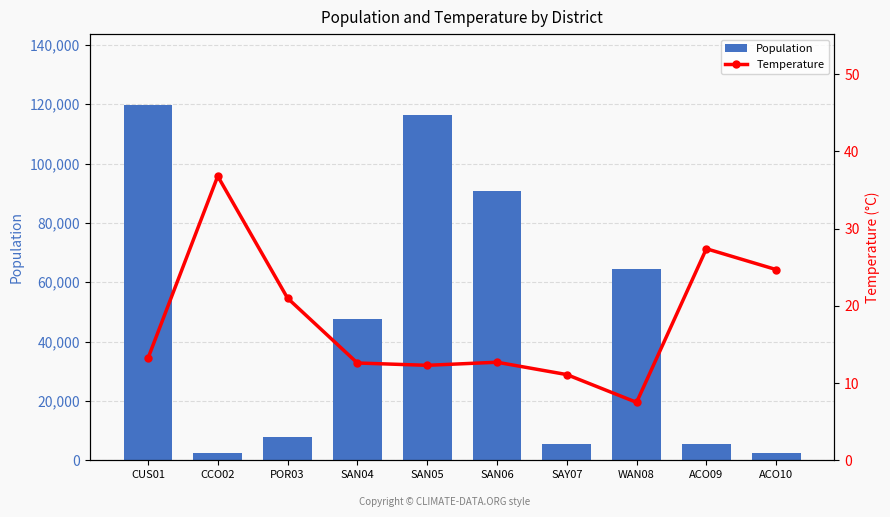

What is the label of the 1st bar from the right?

ACO10